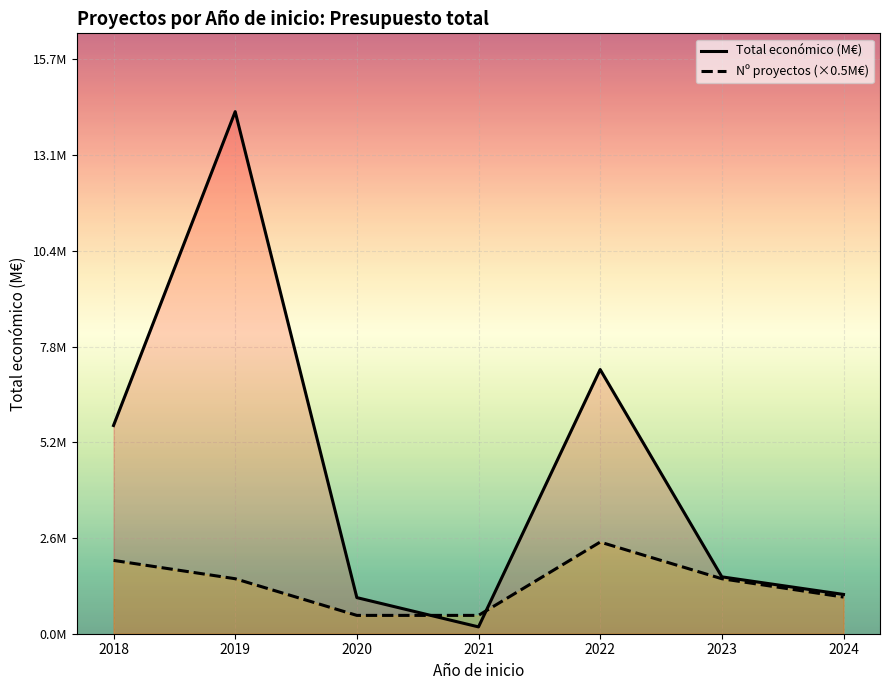

Where does the Nº proyectos (×0.5M€) series first go above 1?

2018